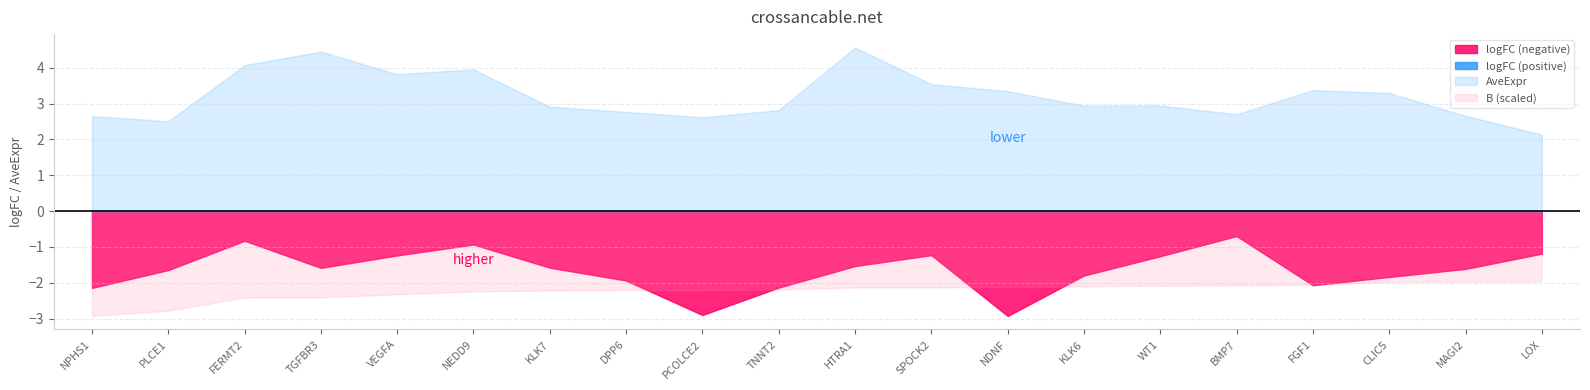

The value of AveExpr at CLIC5 is 3.3. True or false?

True